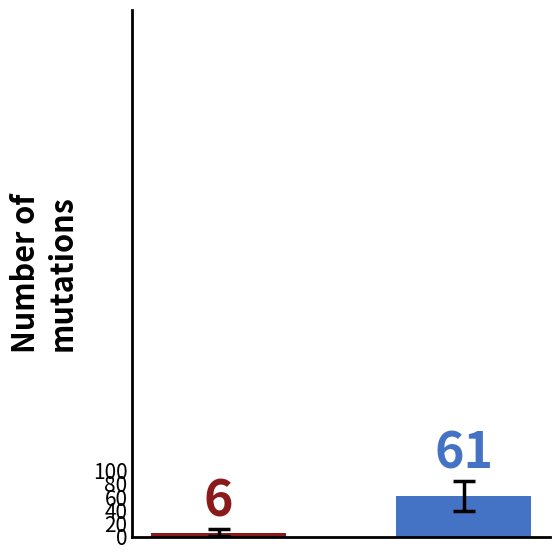

What is the value of the 2nd bar from the left?

61.2